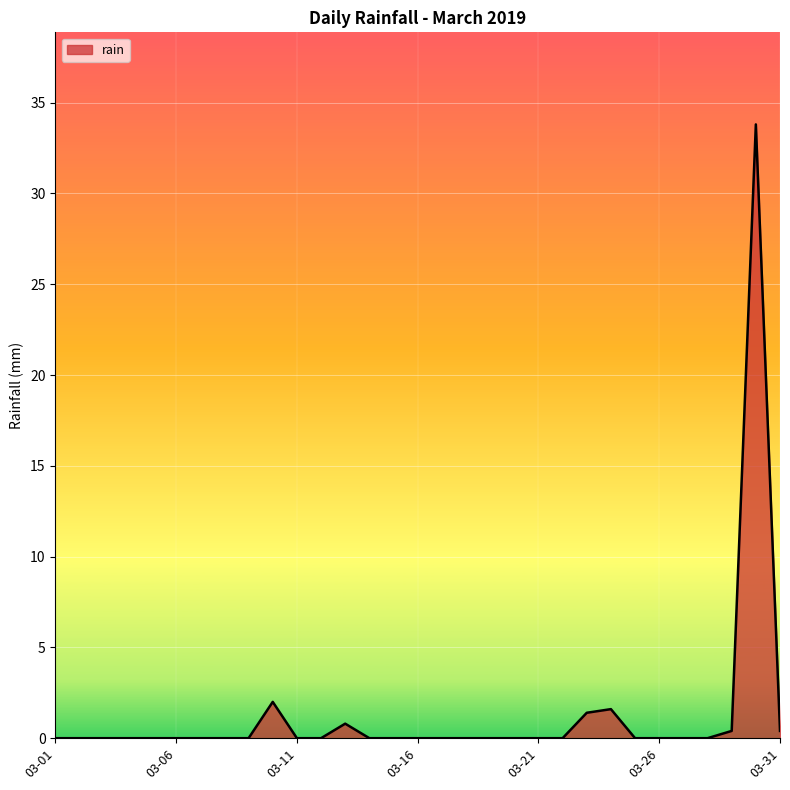

How many lines are shown in the chart?

1